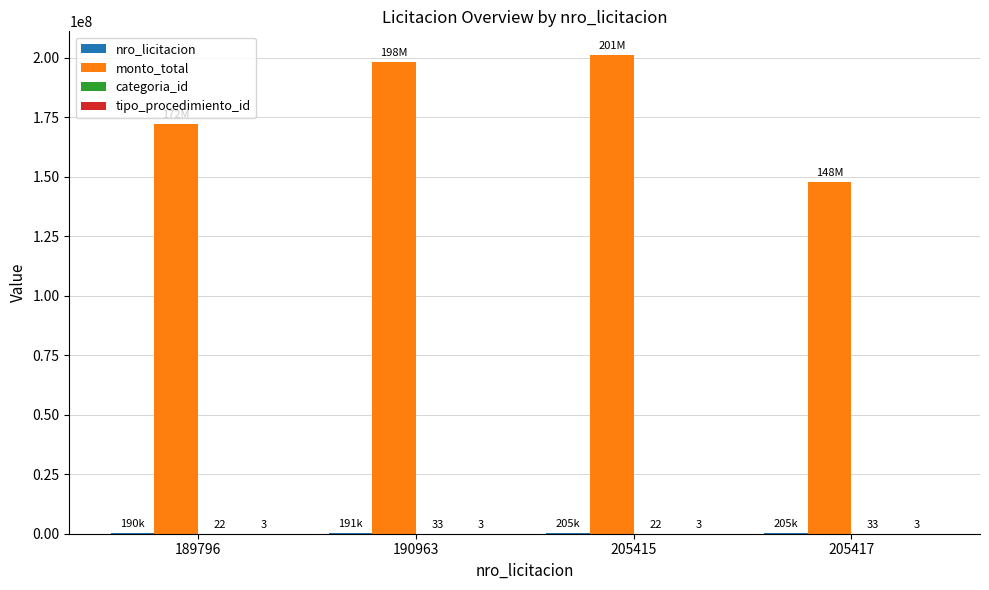

Is it true that monto_total equals 43818637 at 189796?

False